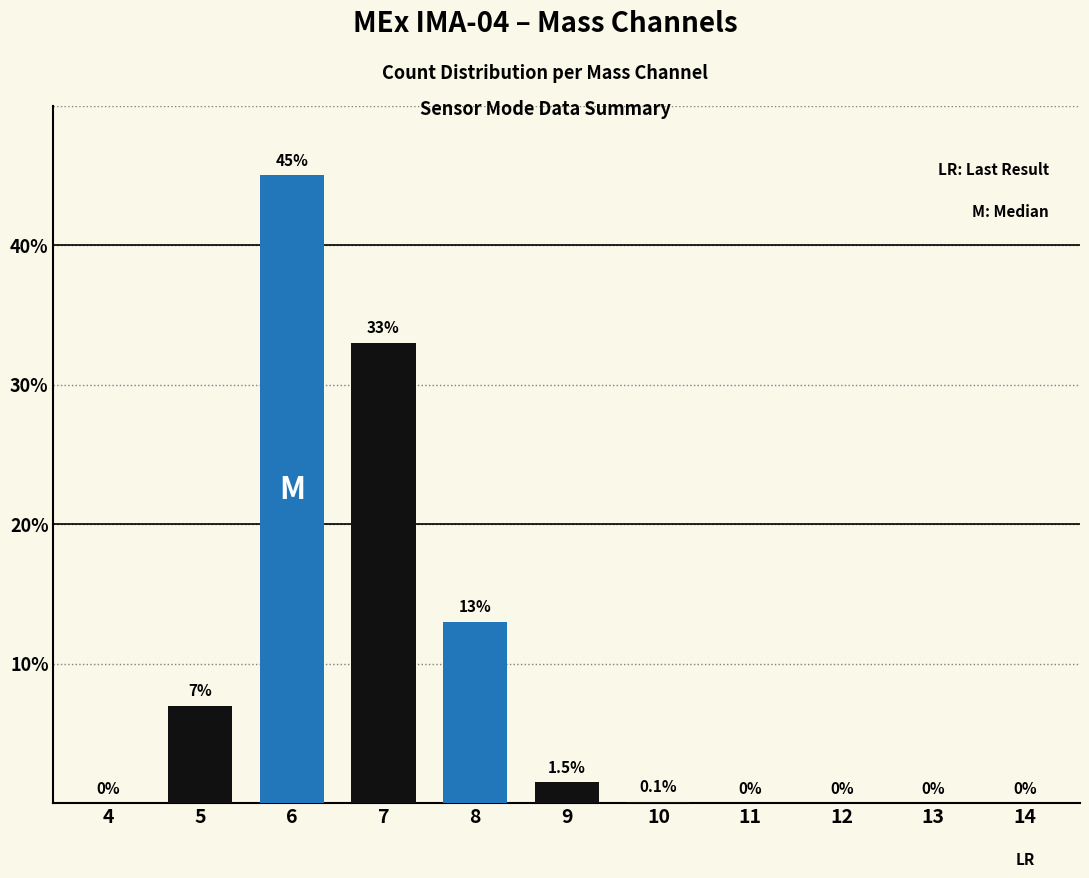

Reading right to left, list all the values displayed in this chart.

0.0	0.0	0.0	0.0	0.1	1.5	13.0	33.0	45.0	7.0	0.0